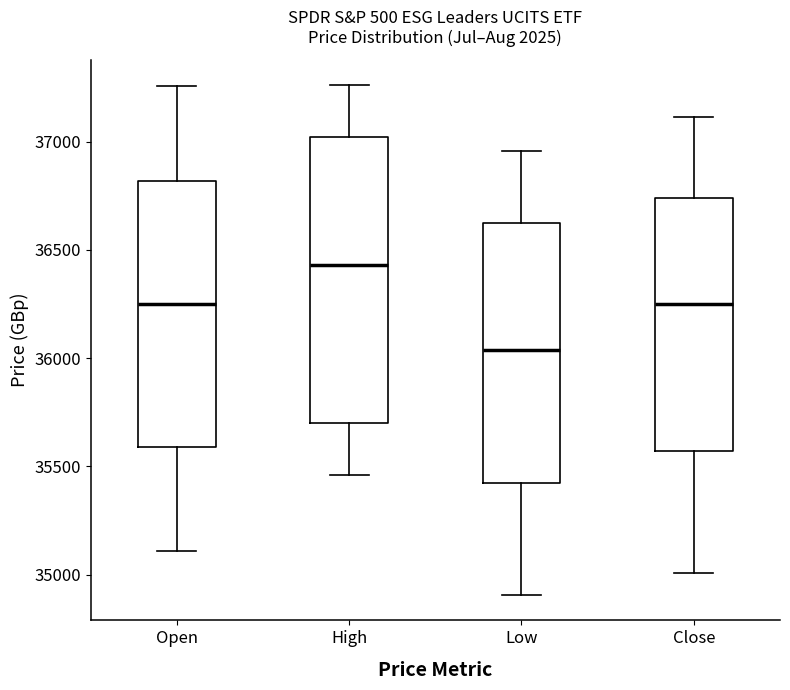

Comparing the boxes themselves (not the whiskers), which one is the tallest?

High